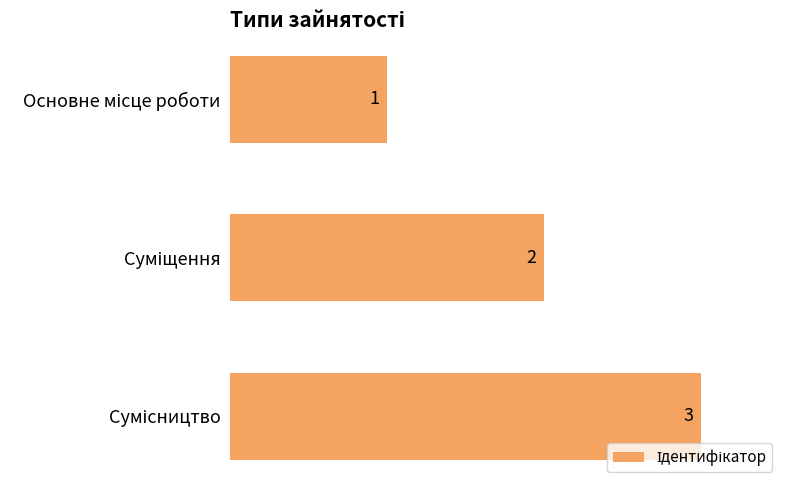

Count the number of data series in this chart.

1